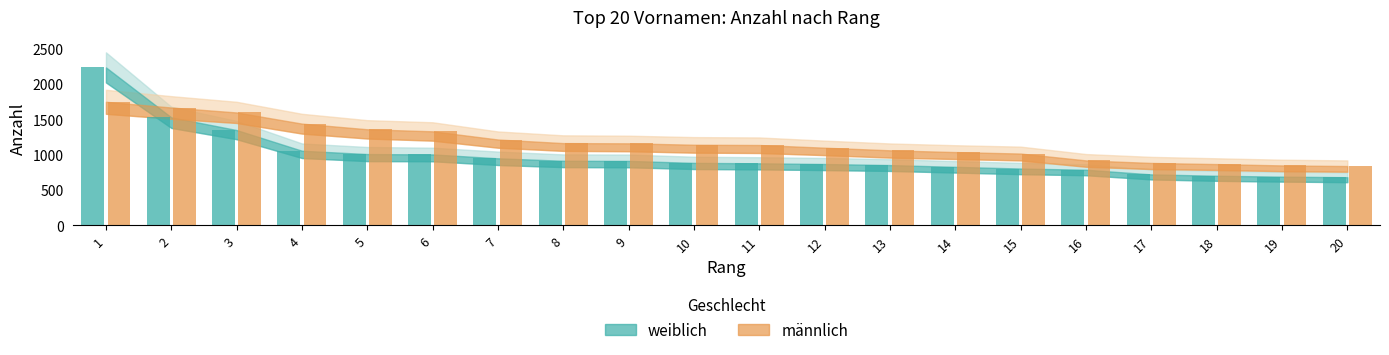

Reading right to left, list all the values displayed in this chart.

männlich: 20=840	19=849	18=868	17=884	16=920	15=1017	14=1038	13=1063	12=1100	11=1138	10=1142	9=1162	8=1165	7=1216	6=1332	5=1361	4=1441	3=1599	2=1669	1=1750
weiblich: 20=682	19=690	18=703	17=722	16=788	15=805	14=829	13=854	12=869	11=879	10=885	9=913	8=915	7=950	6=1005	5=1010	4=1057	3=1350	2=1530	1=2237